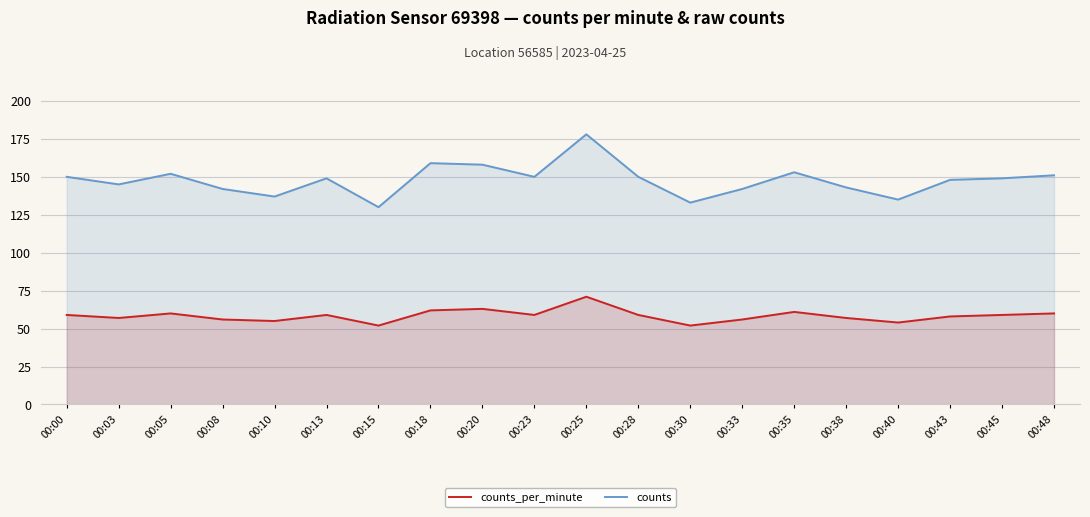

At how many categories does at least one series exceed 88?

20